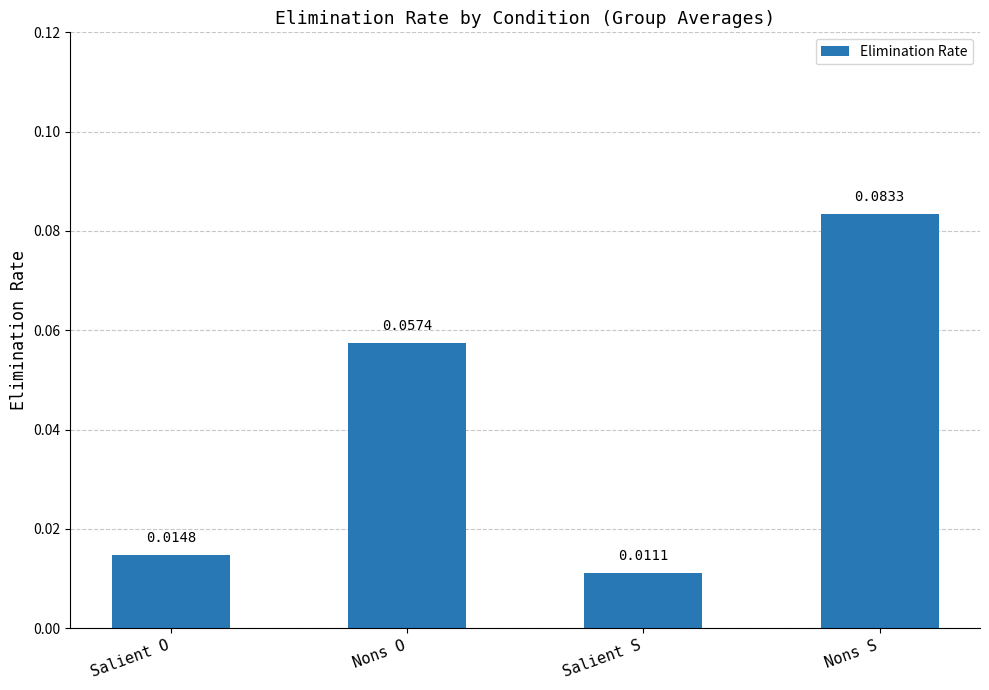

How many bars are there in total?

4